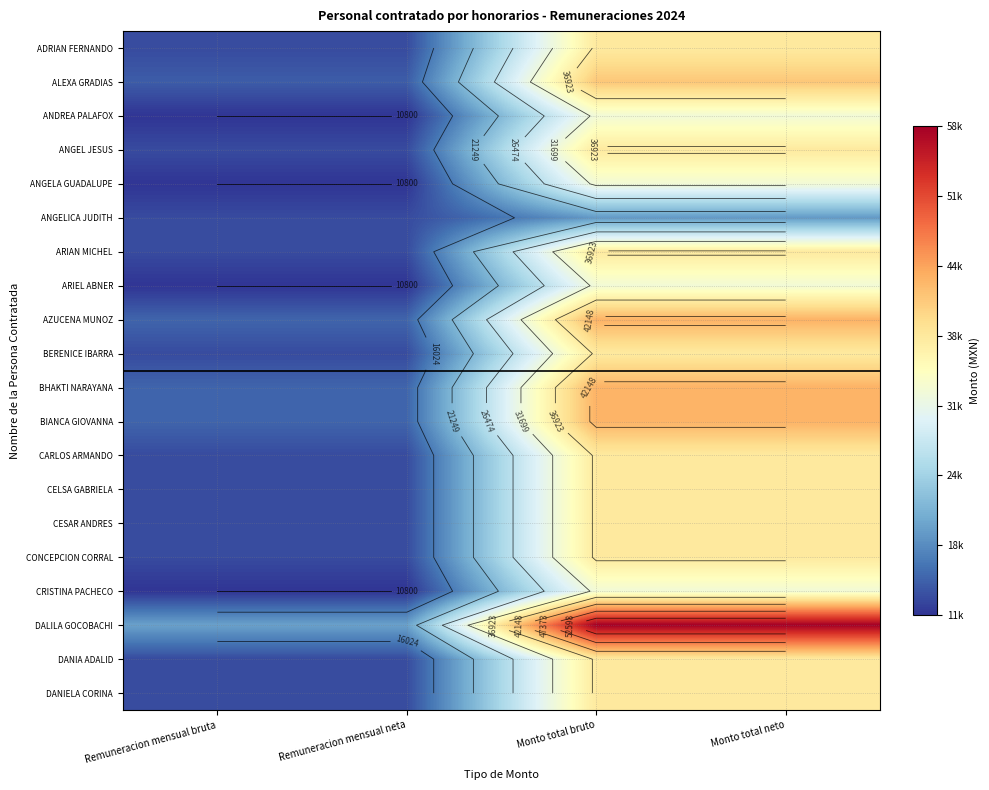

Which category has the highest value in the BHAKTI NARAYANA series?

Monto total bruto